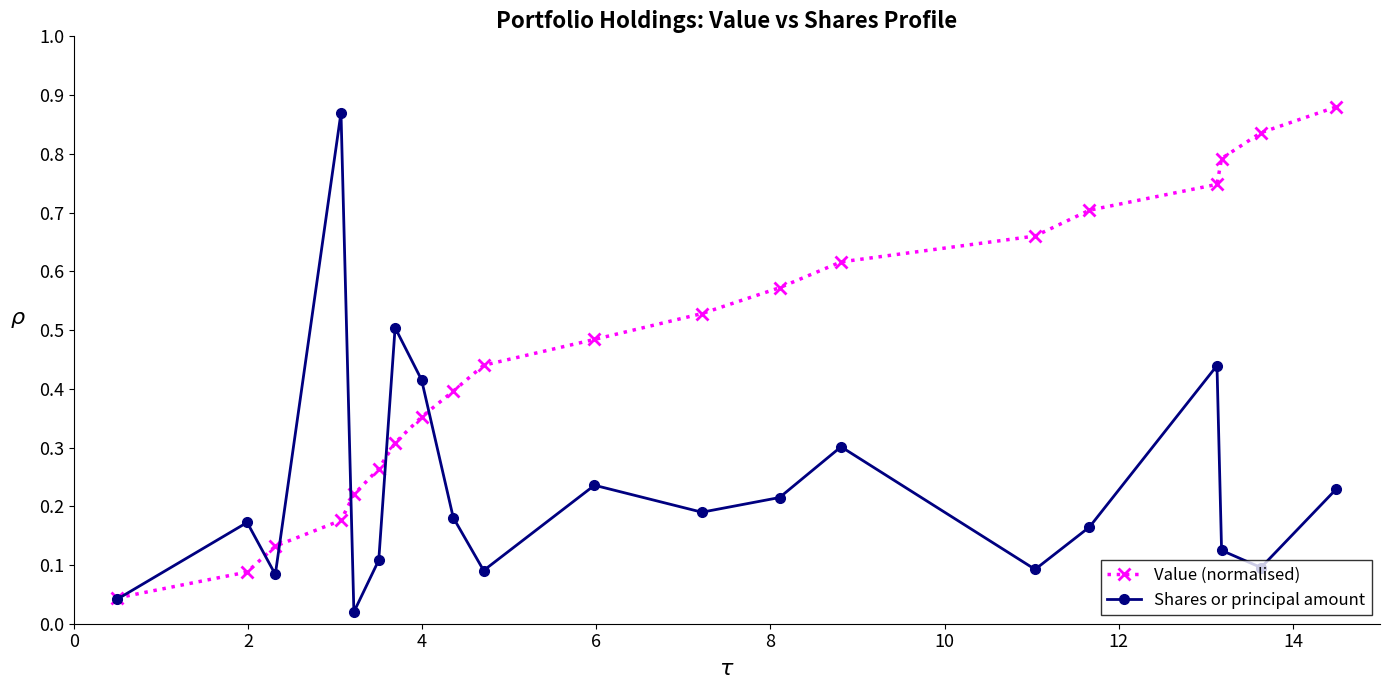

Does the chart have visible grid lines?

No